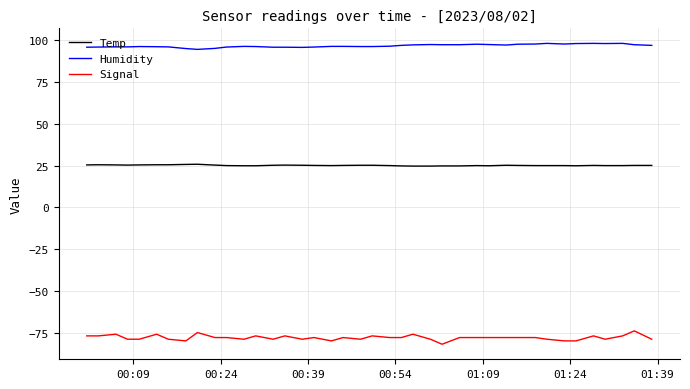

Which series has the largest range (max minus min)?

Signal